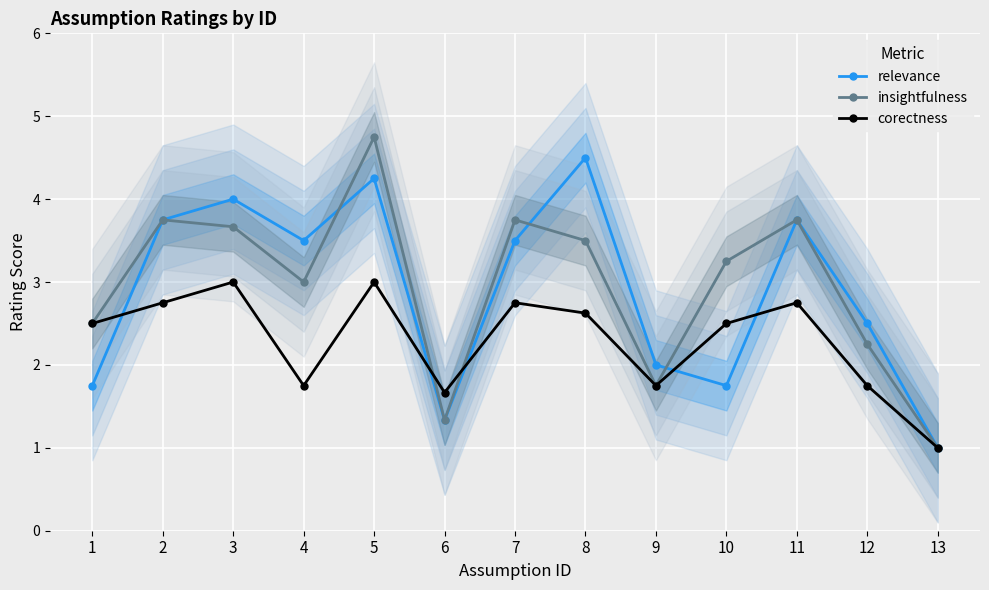

Which series has the widest spread of values?

insightfulness